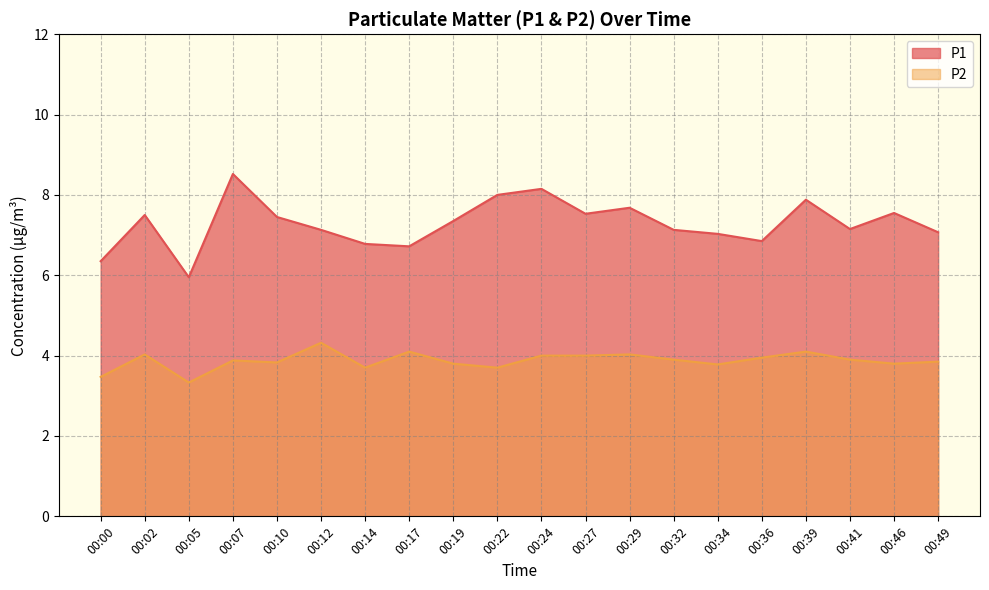

True or false: P2 has more than 2 points higher than both neighbors.

True